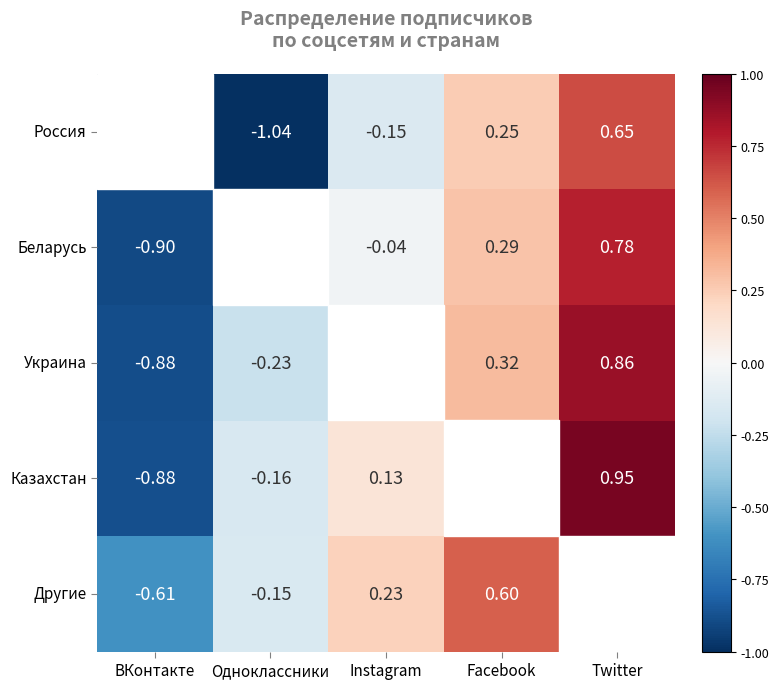

Is the value of Украина at Facebook greater than the value of Другие at ВКонтакте?

Yes